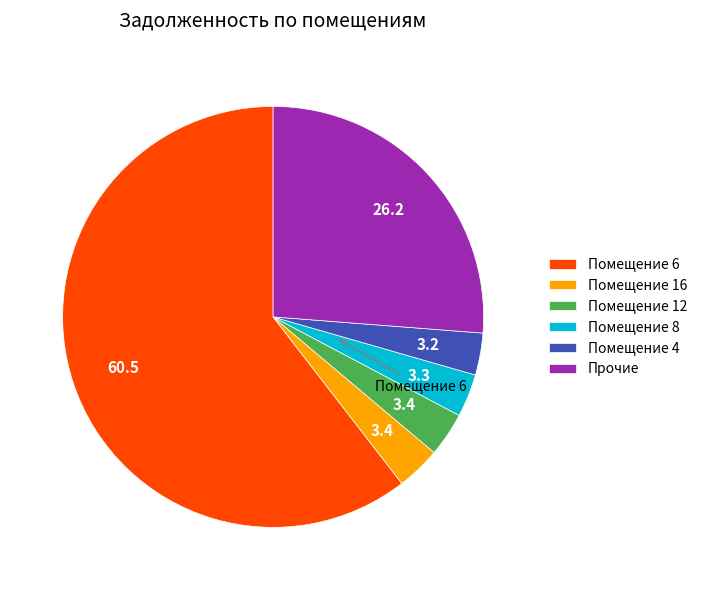

Which slice represents more than half of the pie?

Помещение 6